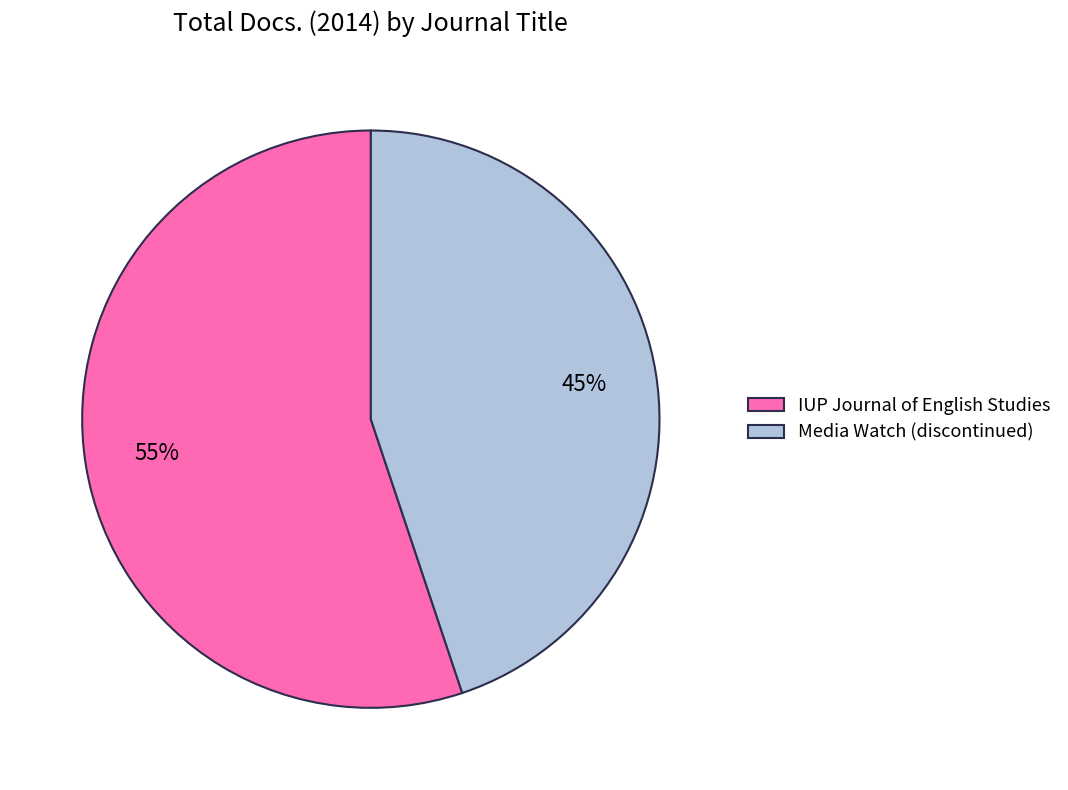

What is the smallest slice in the pie chart?

Media Watch (discontinued)